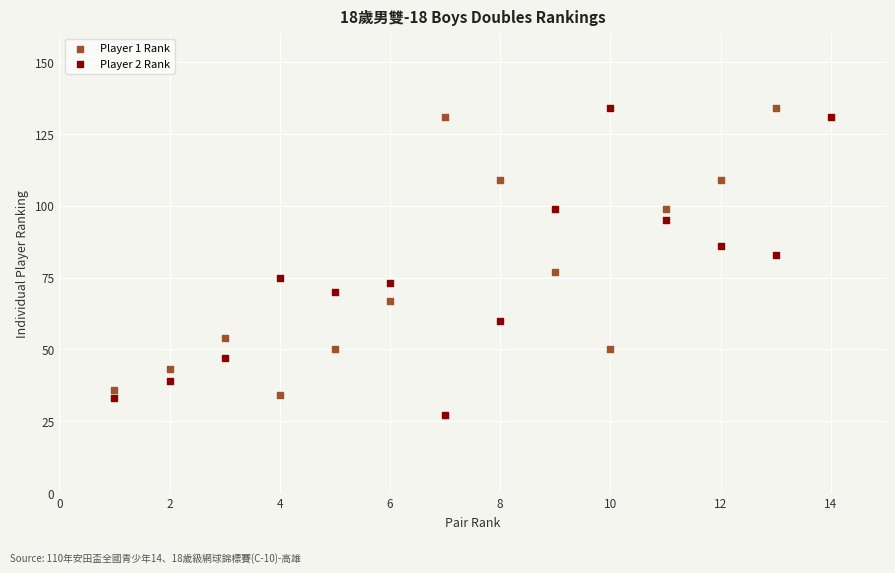

Which series contains the lowest Y value?

Player 2 Rank